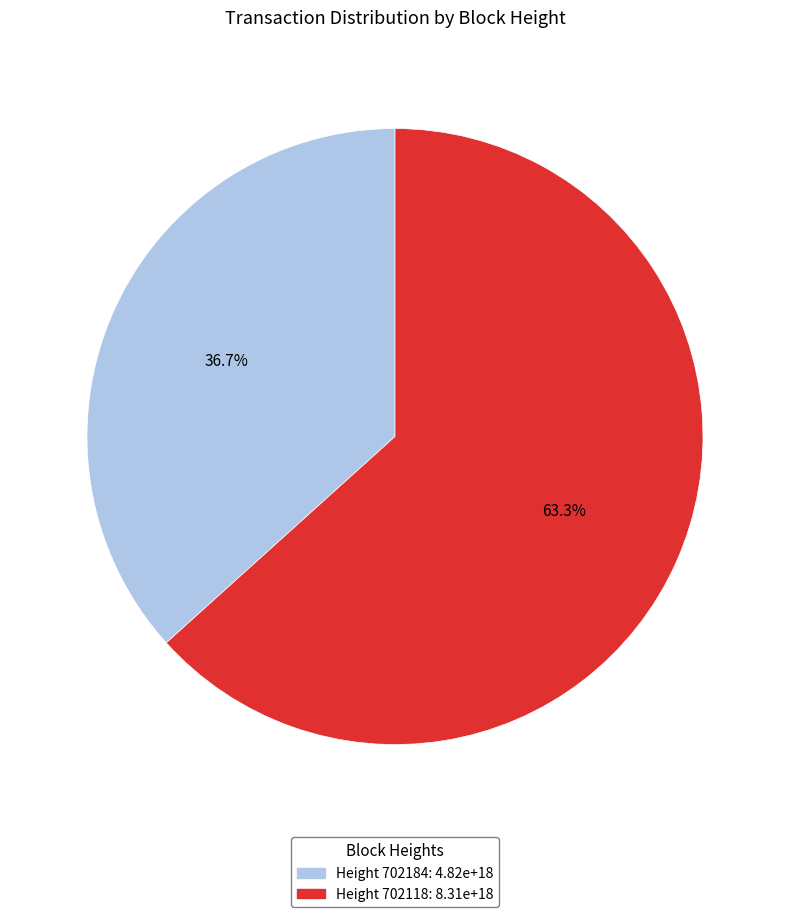

Rank the categories by value from lowest to highest.

Height 702184: 4.82e+18, Height 702118: 8.31e+18